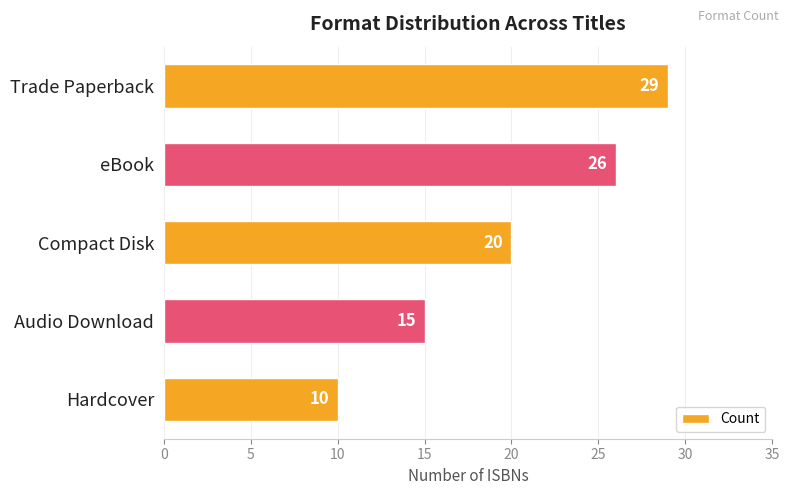

Is it true that the value at Audio Download is 15?

True